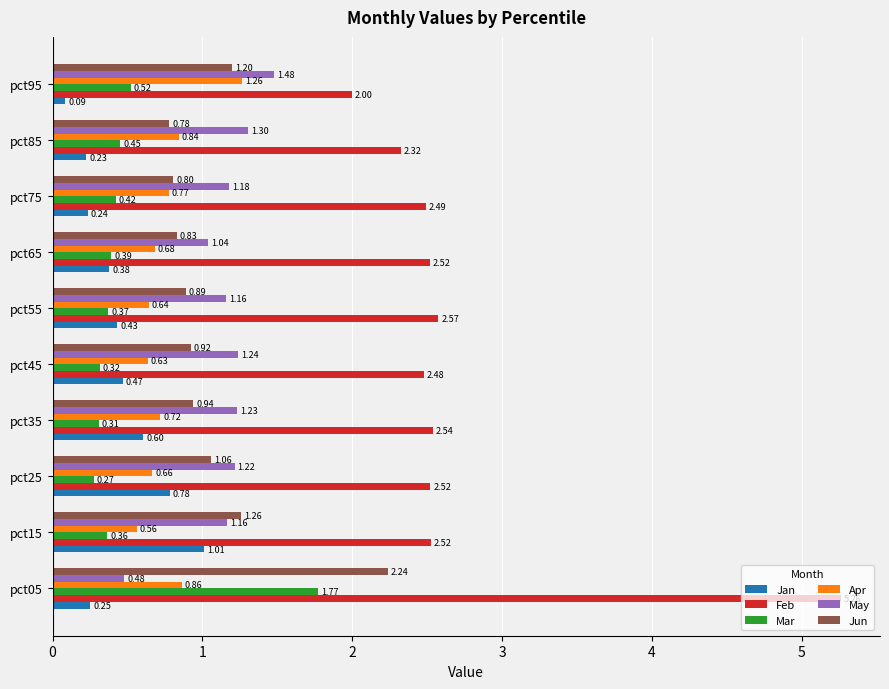

What is the sum of the Feb values at pct85 and pct55?

4.9